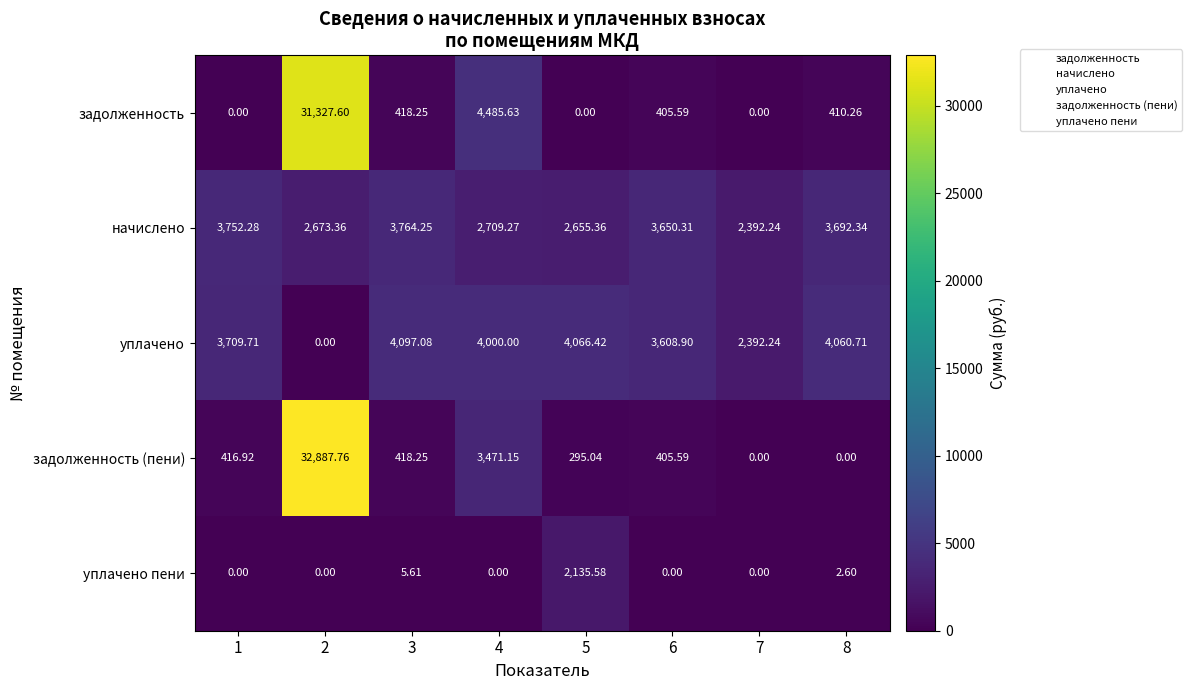

Between 2 and 5, which series saw the biggest shift?

задолженность (пени)